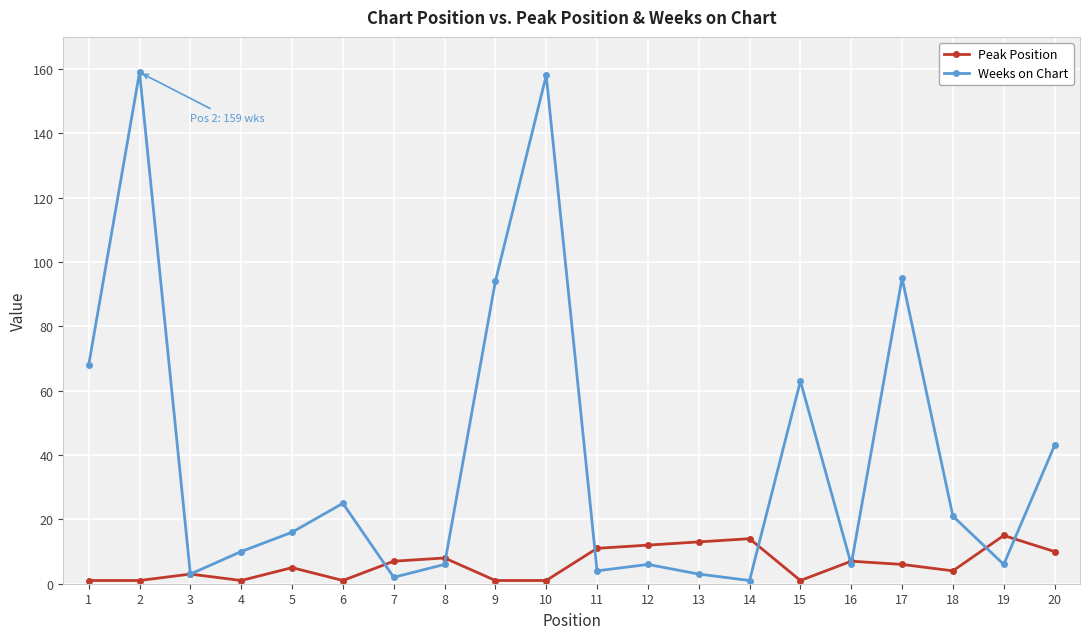

Rank the series at 15 from lowest to highest value.

Peak Position, Weeks on Chart